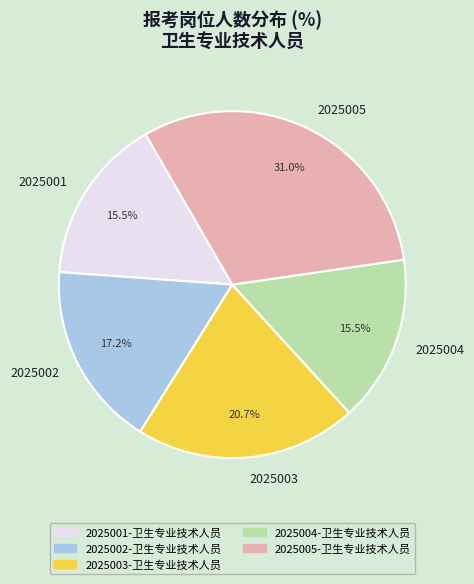

Approximately how many times larger is the value at 2025002 compared to 2025005?

0.6